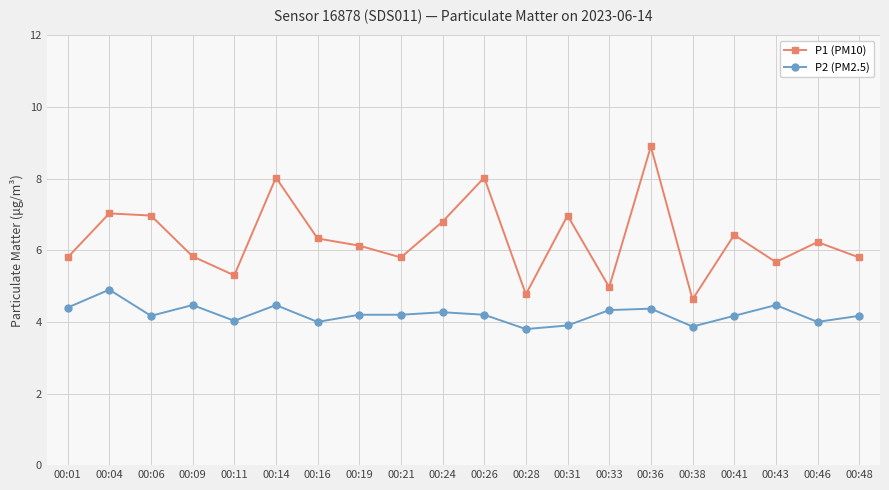

List the series in order of their peak value, lowest first.

P2 (PM2.5), P1 (PM10)